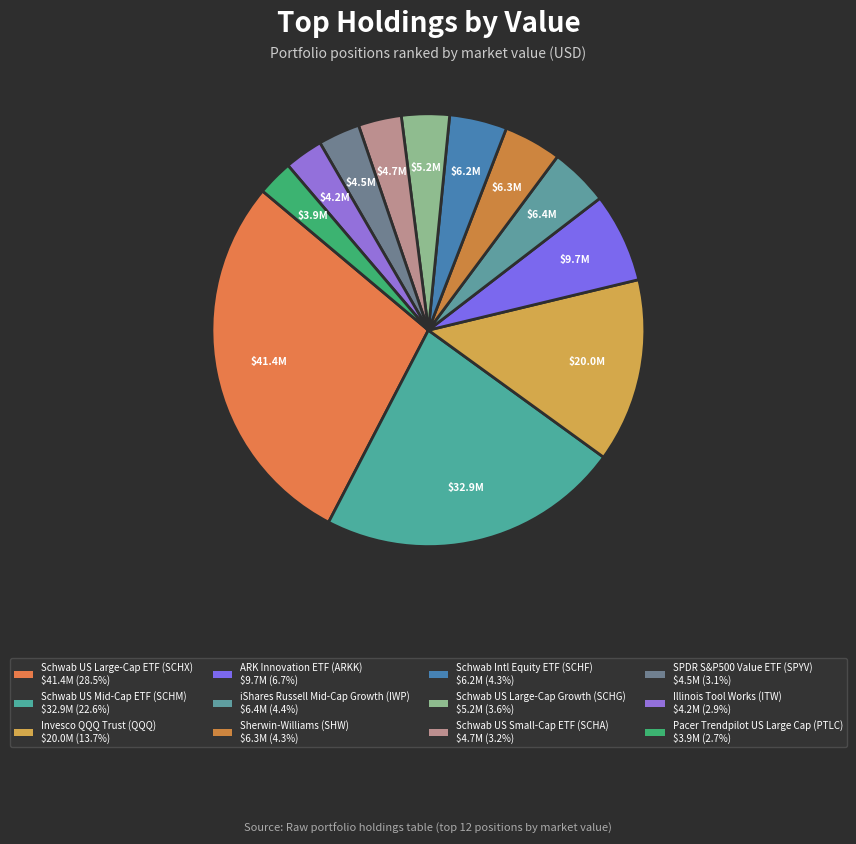

True or false: Schwab US Small-Cap ETF (SCHA) accounts for 3% of the total.

True